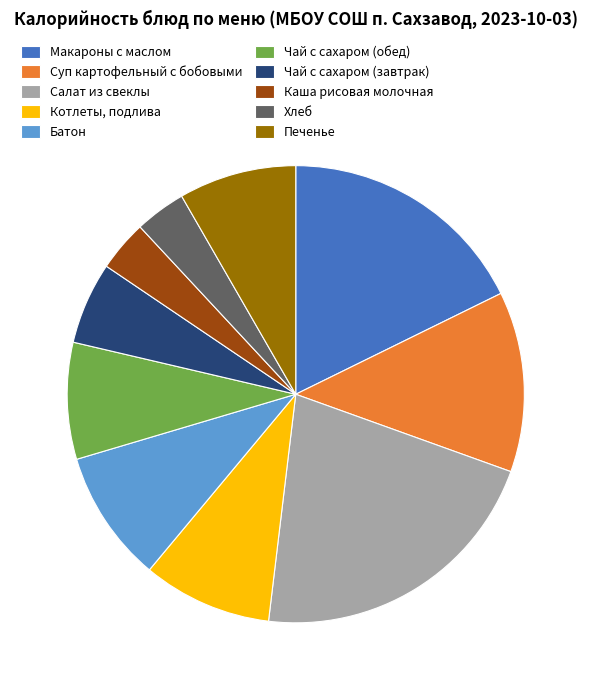

Is there any slice that represents more than half of the pie?

No